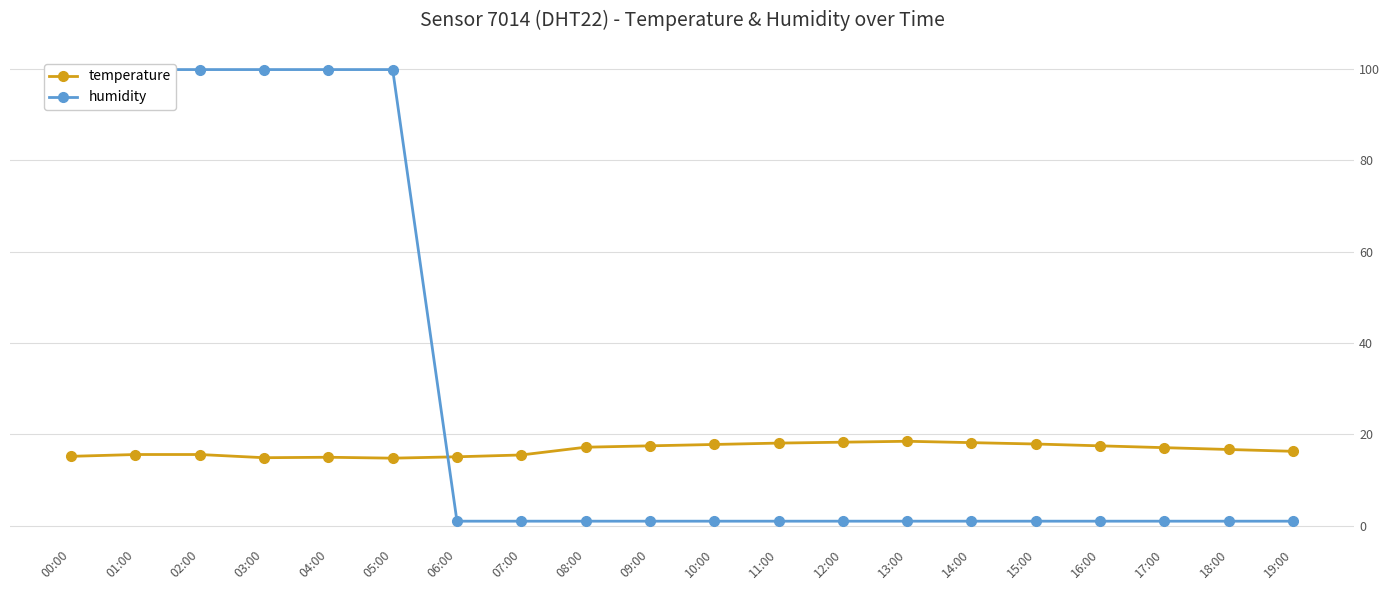

At how many categories does at least one series exceed 72?

6